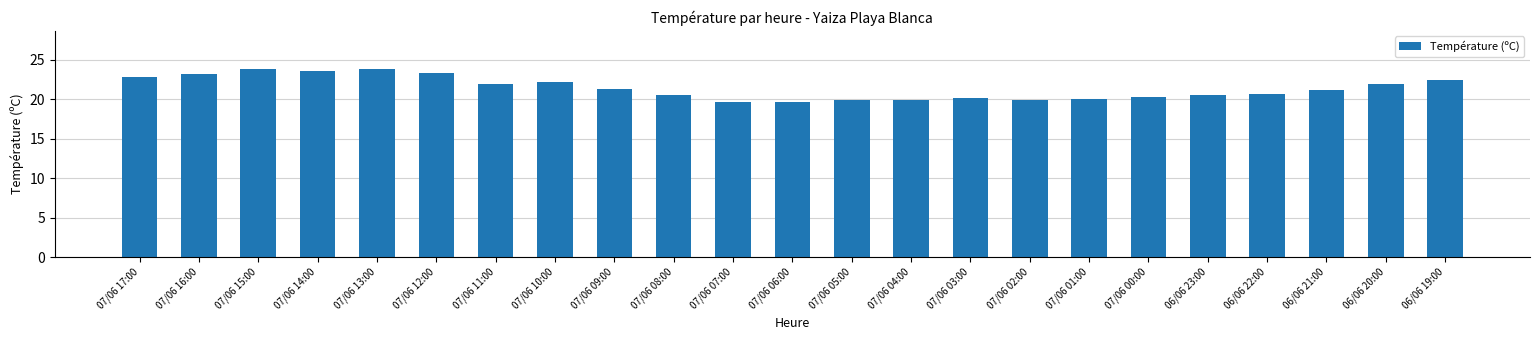

What is the label of the 22nd bar from the left?

06/06 20:00